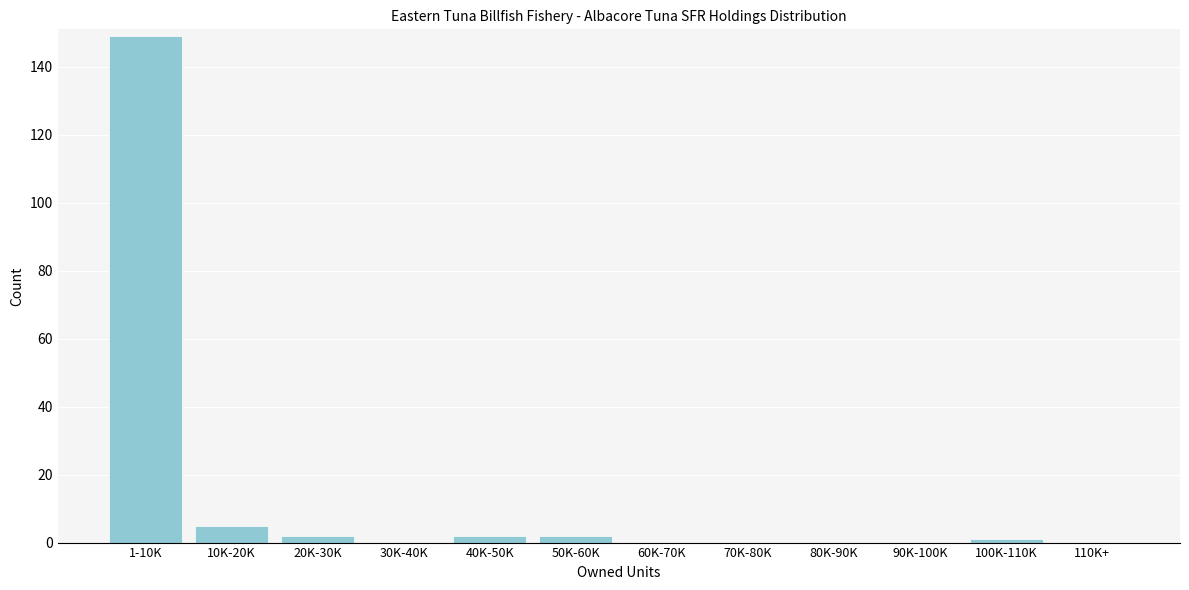

Reading right to left, extract all data points from this chart.

110K+=0	100K-110K=1	90K-100K=0	80K-90K=0	70K-80K=0	60K-70K=0	50K-60K=2	40K-50K=2	30K-40K=0	20K-30K=2	10K-20K=5	1-10K=149